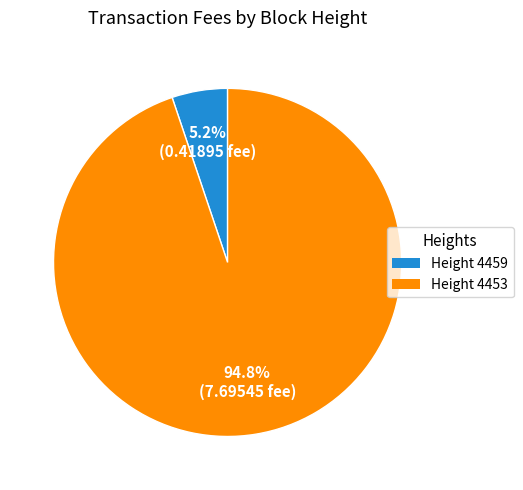

Which slice is the smallest?

Height 4459